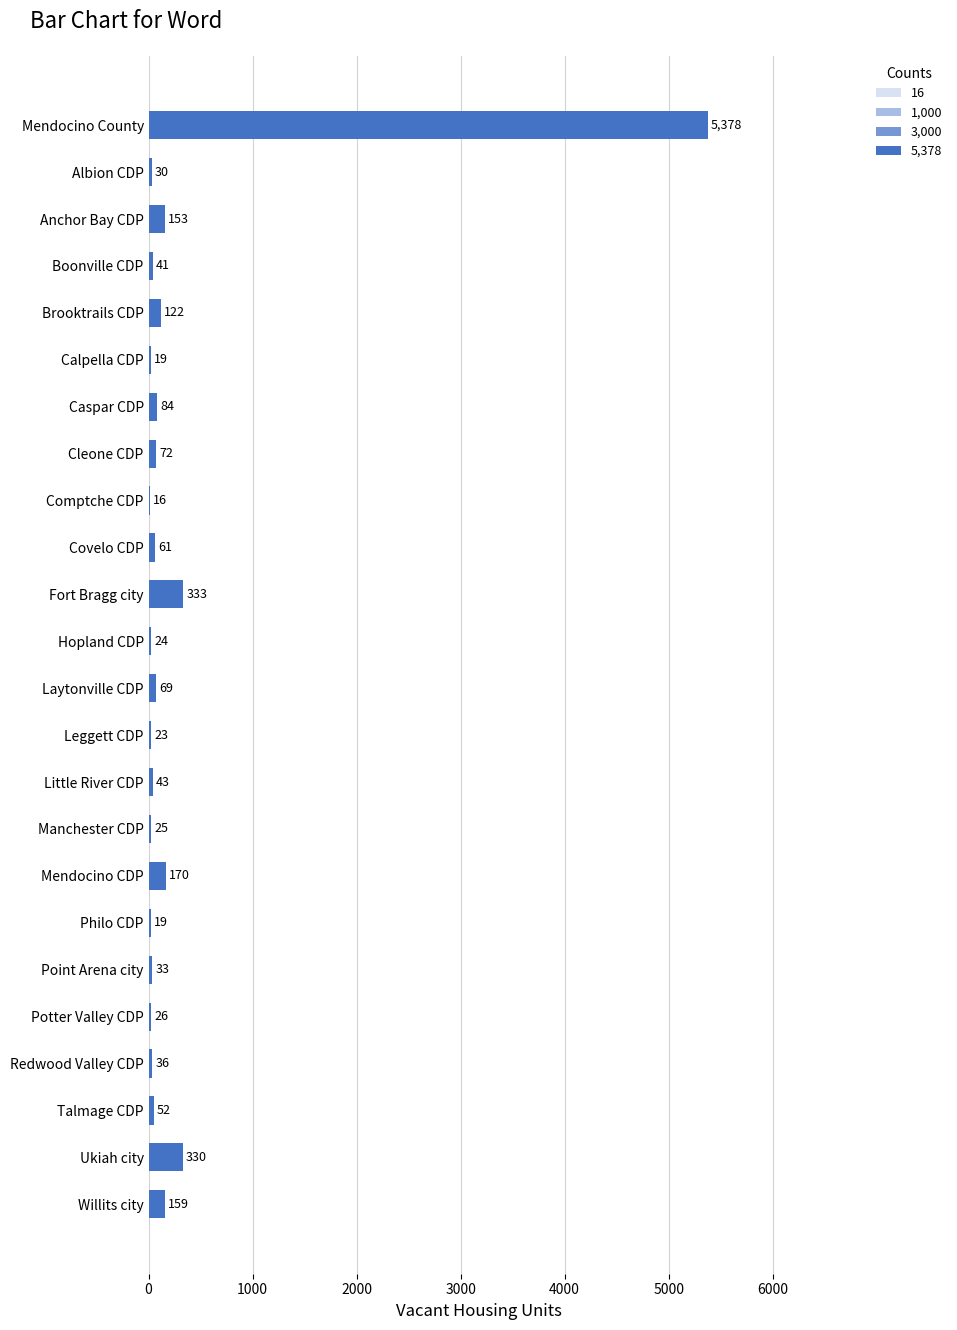

How many distinct data groups are displayed?

1